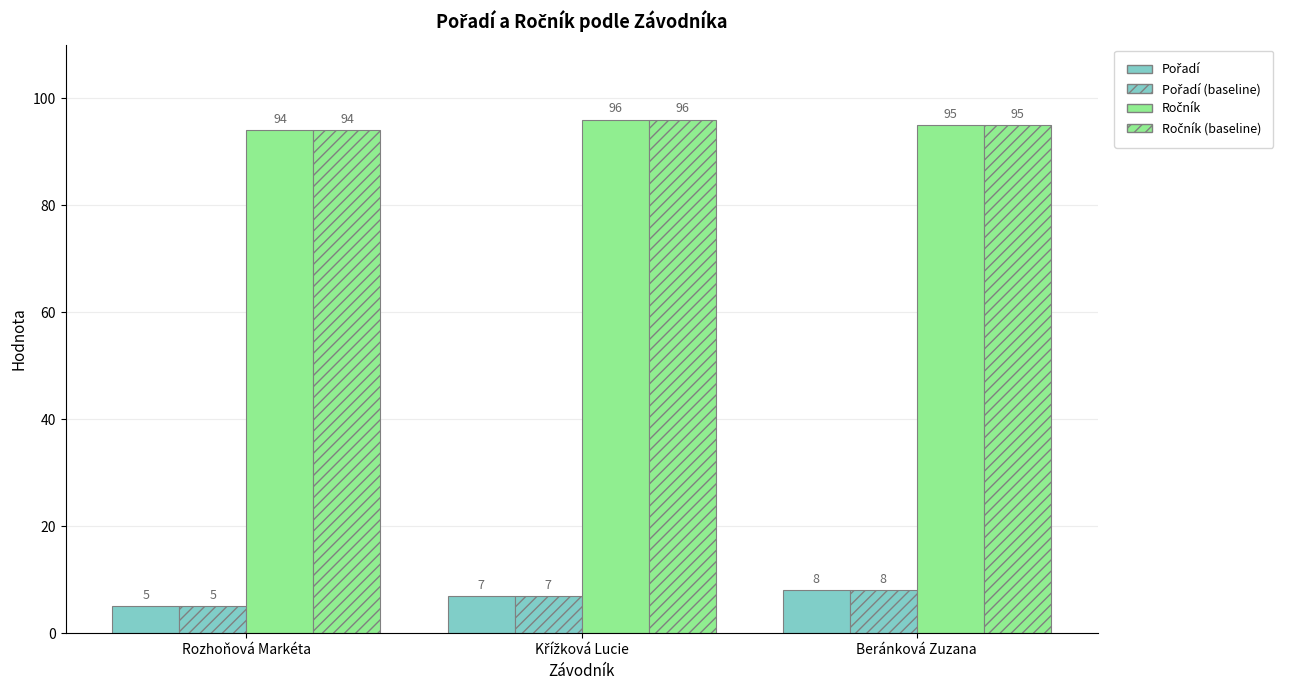

Are the bars horizontal?

No